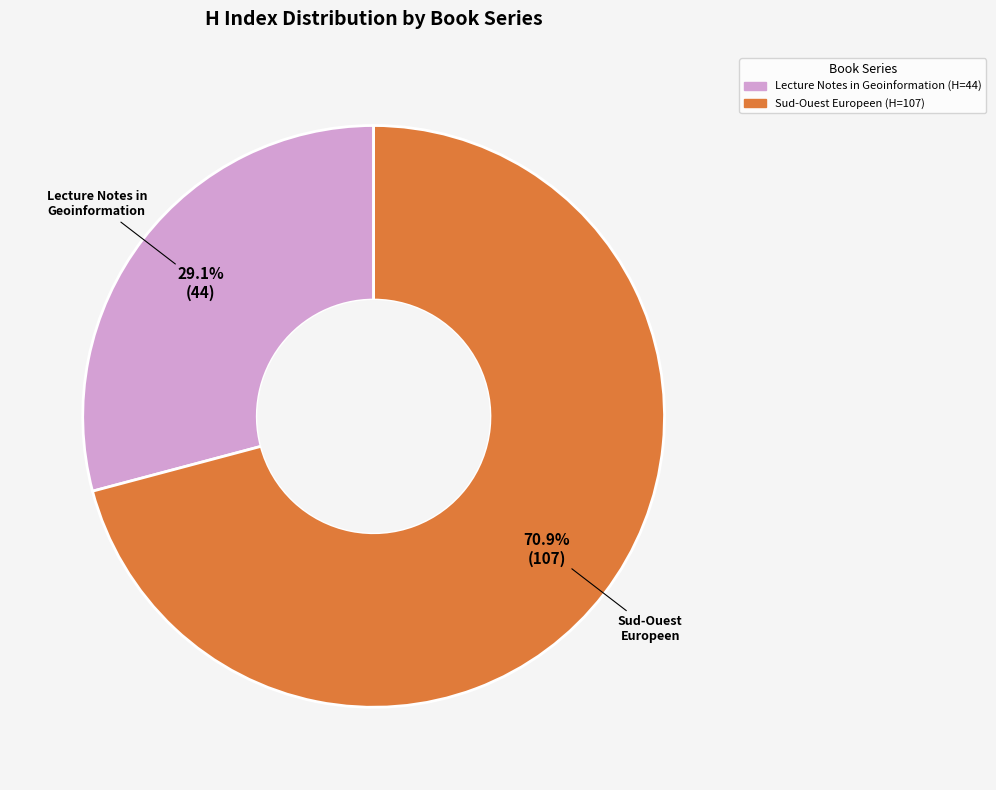

Is there a majority slice in this chart?

Yes